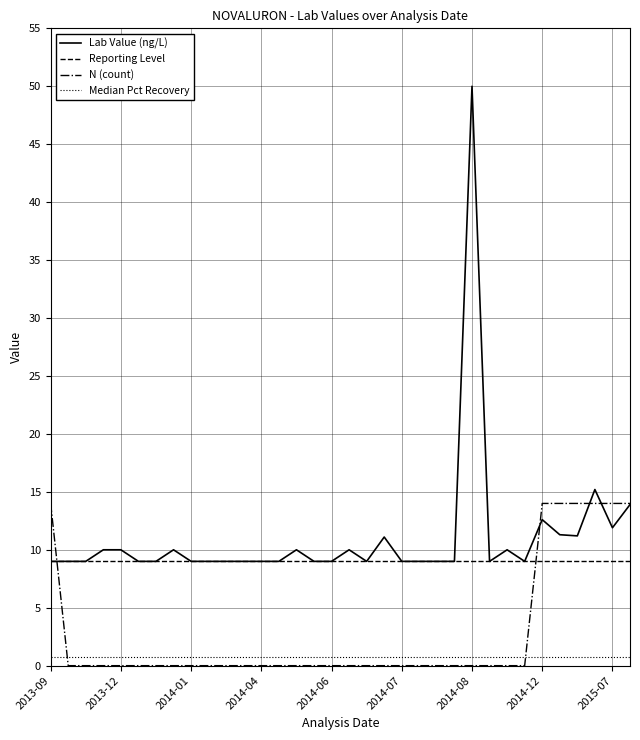

What is the greatest value displayed?

50.0